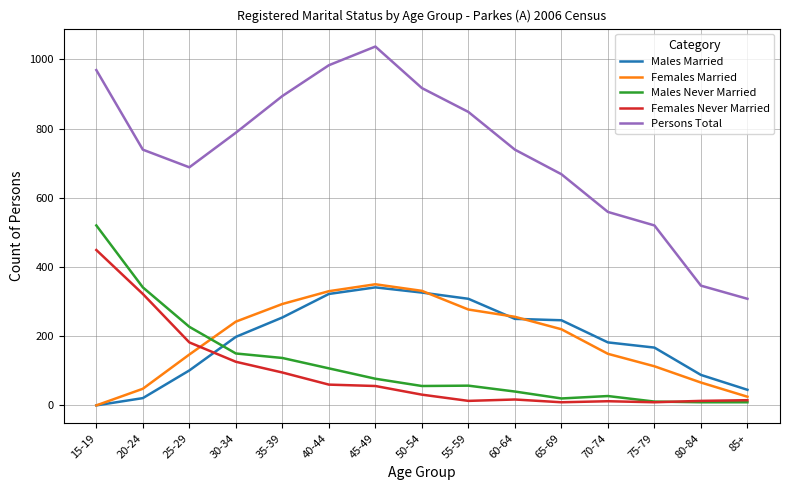

True or false: Females Married and Persons Total intersect in this chart.

False